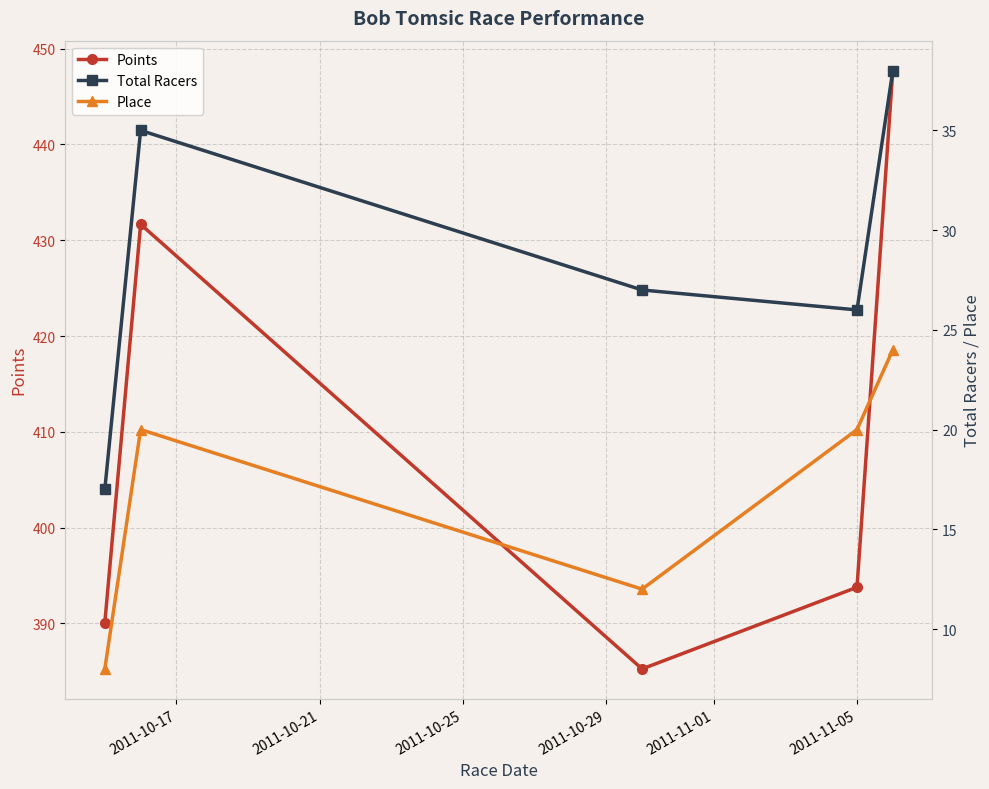

What is the difference between the maximum and minimum values in the Total Racers series?

21.0